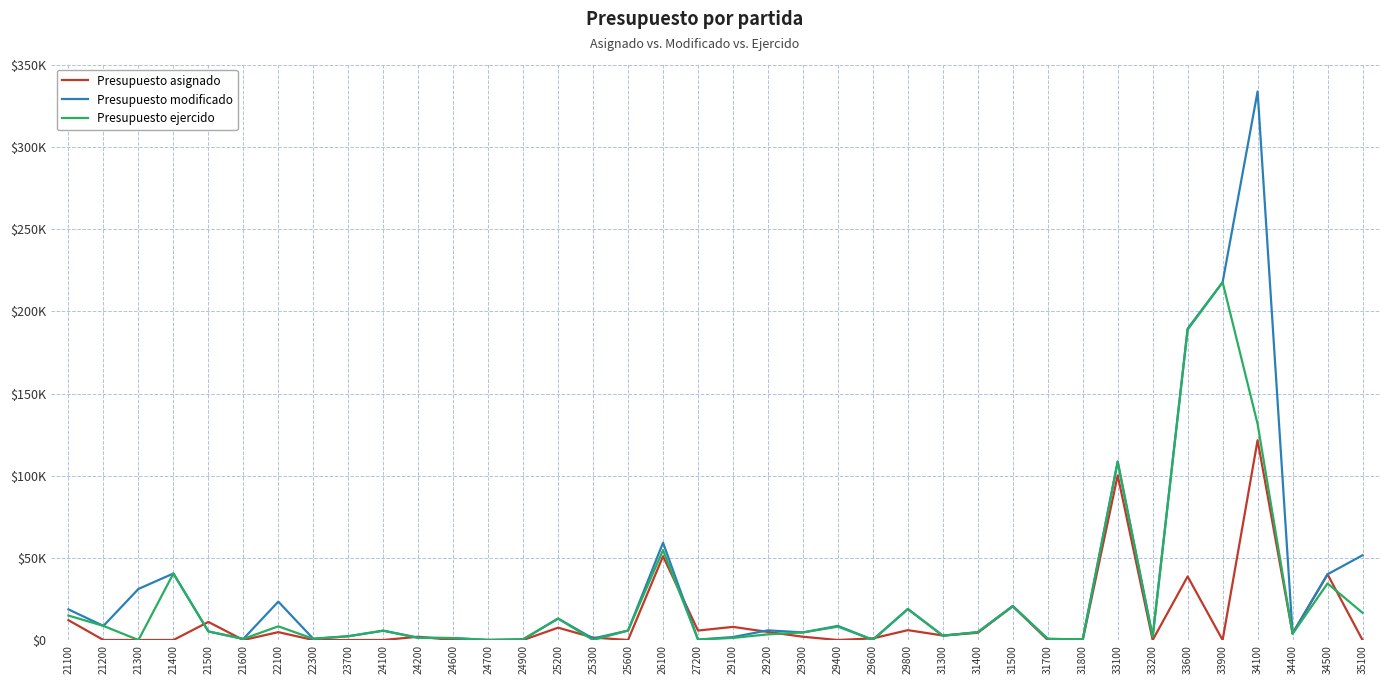

What are all the series names shown in the legend?

Presupuesto asignado, Presupuesto modificado, Presupuesto ejercido